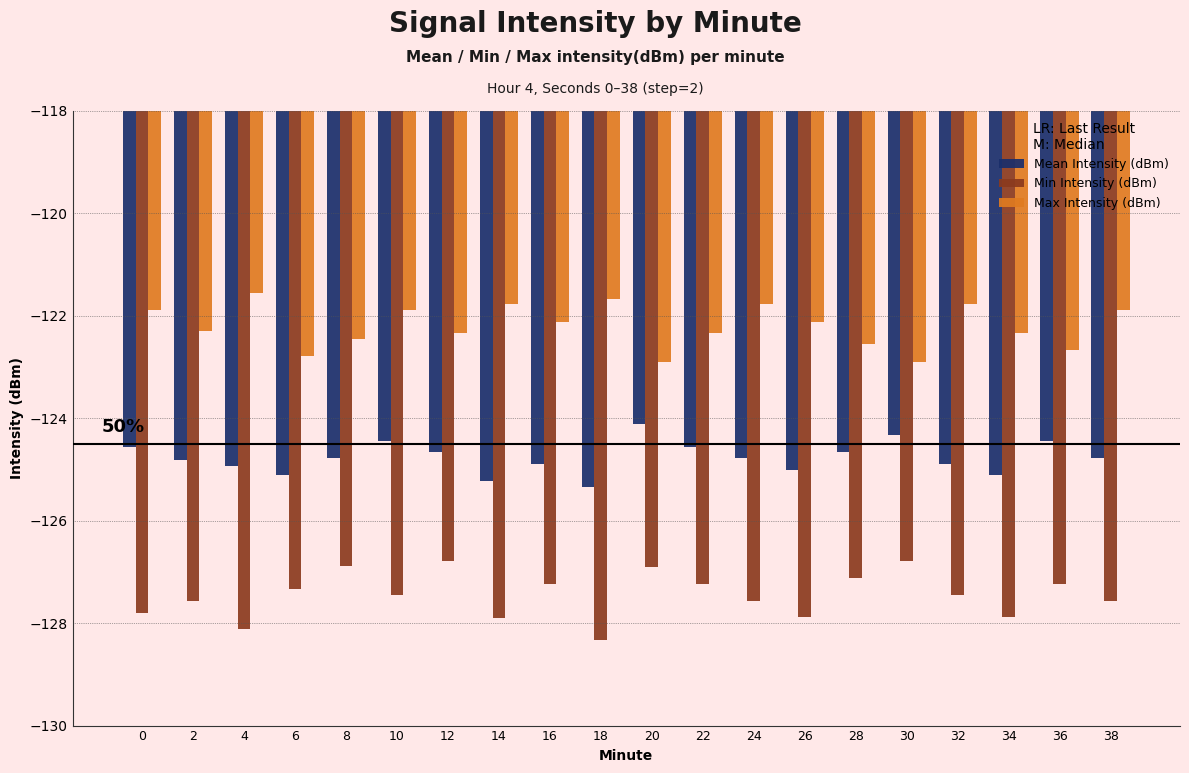

How many values in the Max Intensity (dBm) series are below -122?

12